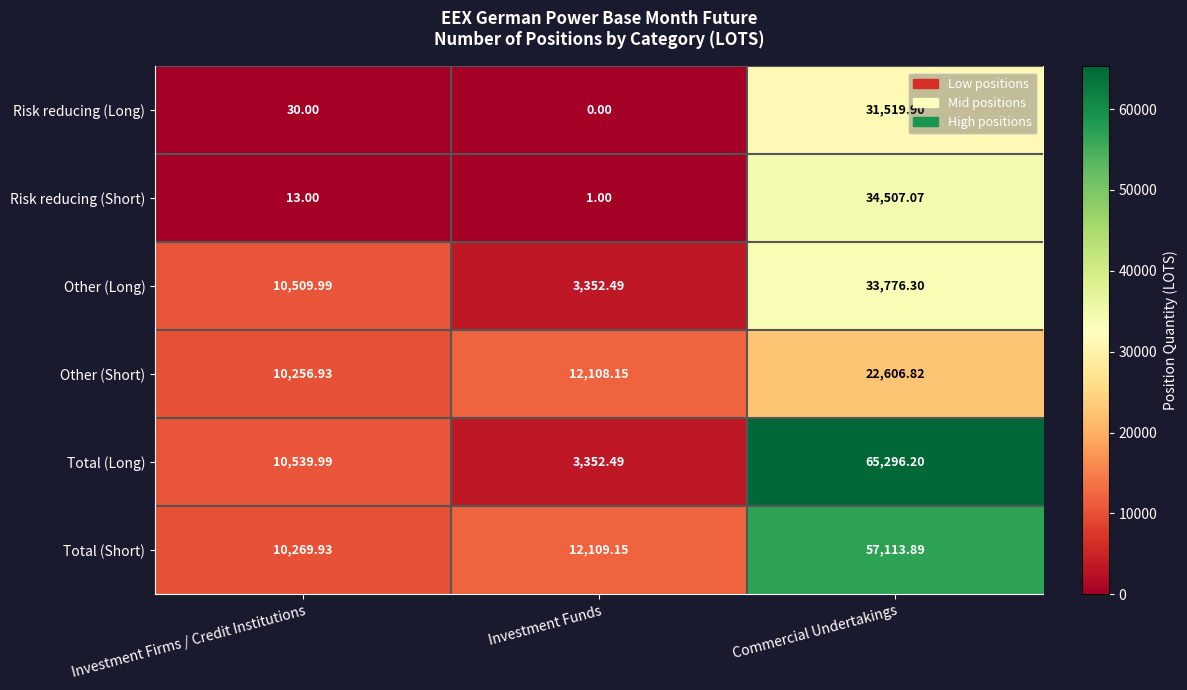

At which category is the sum across all series the highest?

Commercial Undertakings